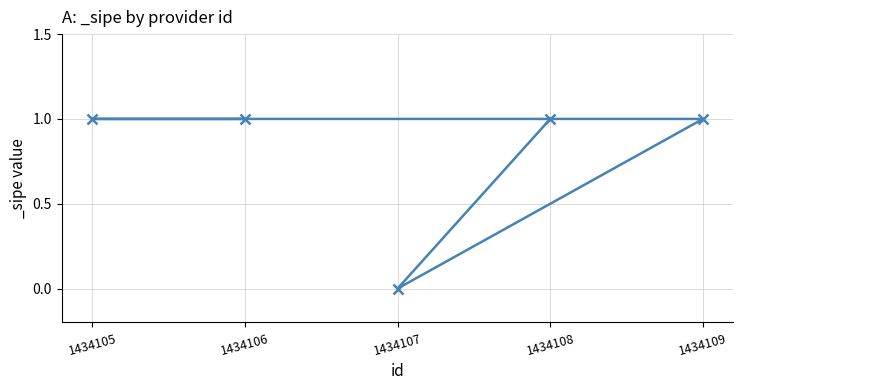

What is the sum of the values at 1434108 and 1434105?

2